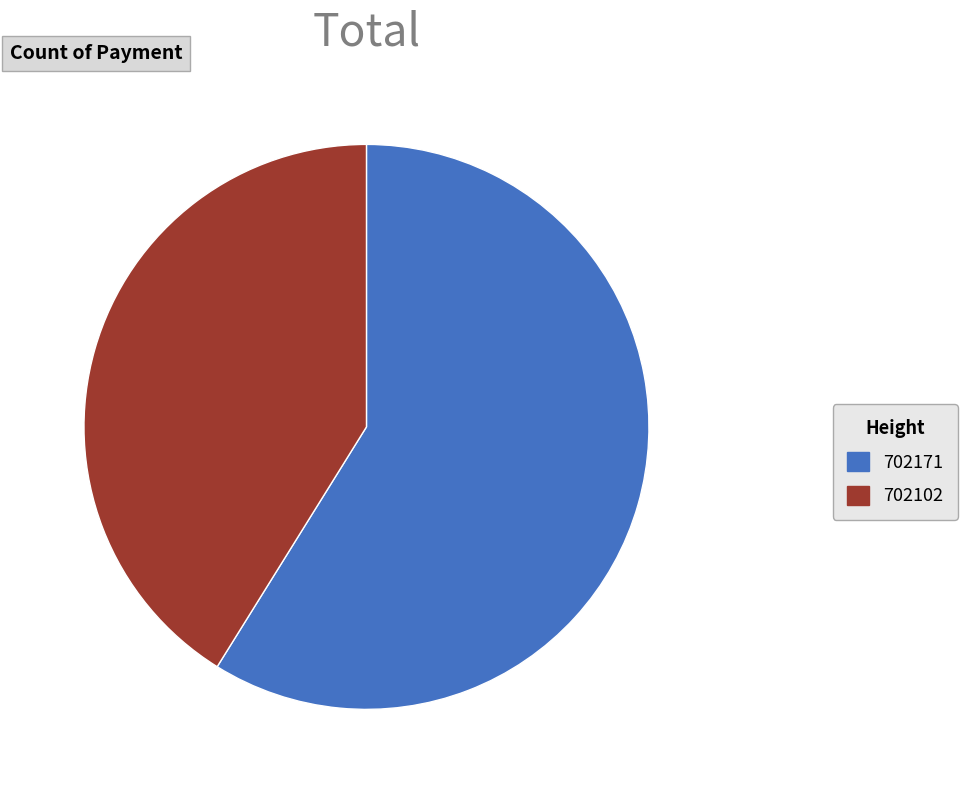

The 702102 slice represents 41% of the pie. True or false?

True